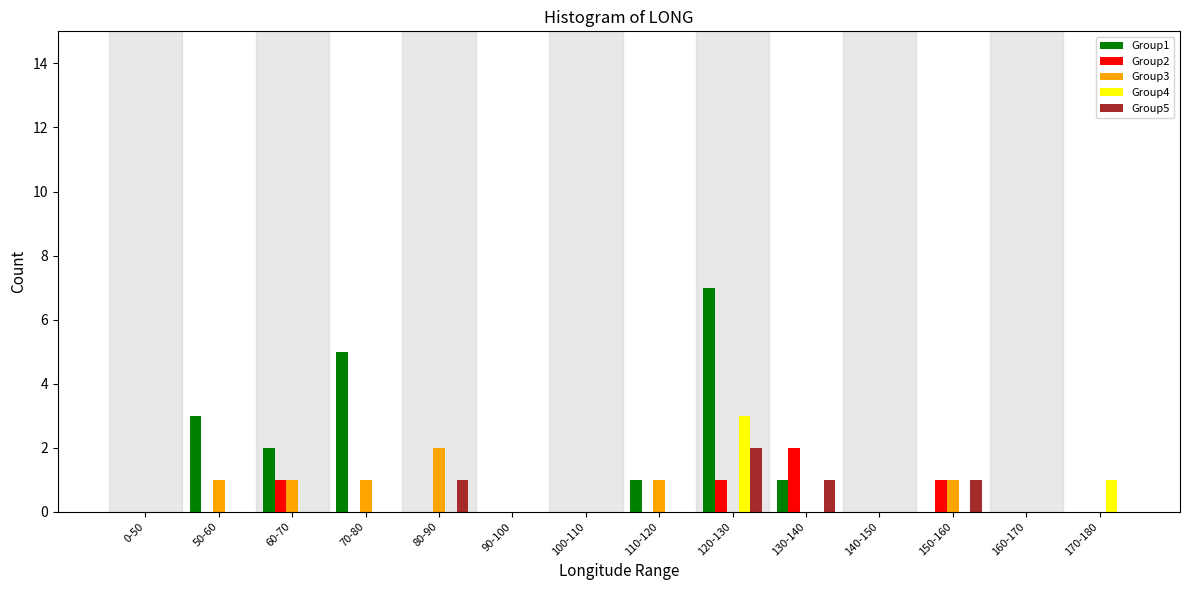

True or false: Group4 has a value of -2 at 150-160.

False